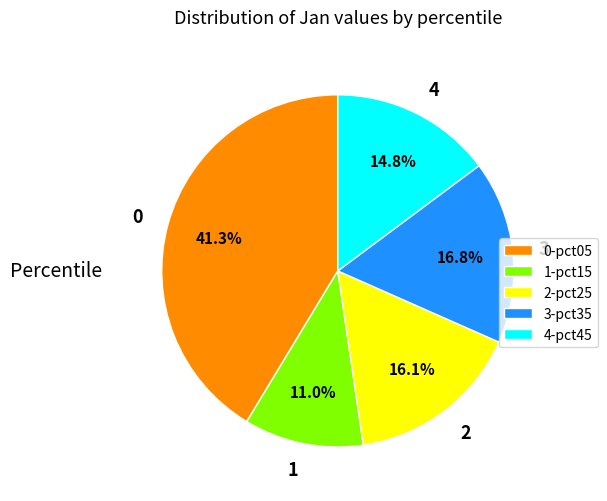

What is the ratio of the value at 2 to the value at 1?

1.5